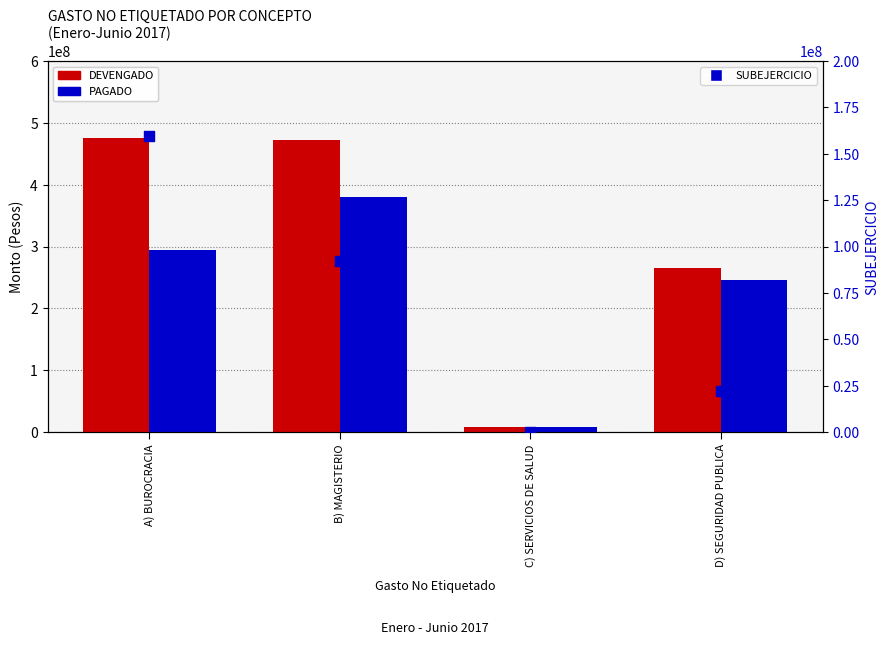

Is the value of DEVENGADO at D) SEGURIDAD PUBLICA greater than the value of PAGADO at A) BUROCRACIA?

No